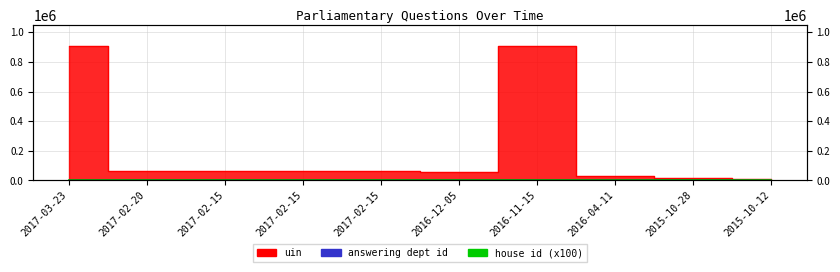

Is it true that uin equals 63346 at 2017-02-15?

True